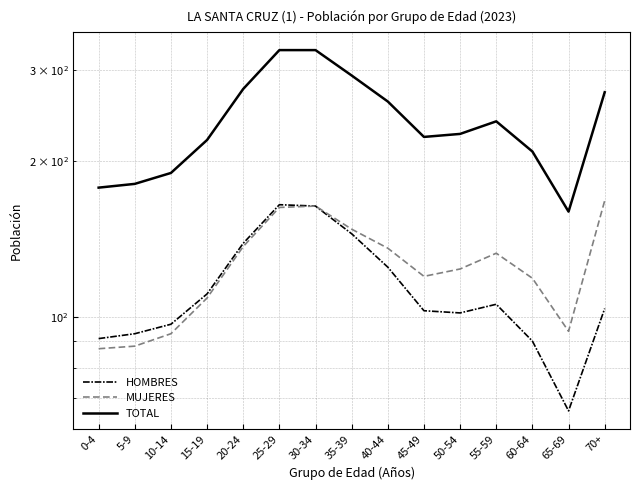

Which has a higher value, 0-4 or 45-49?

45-49